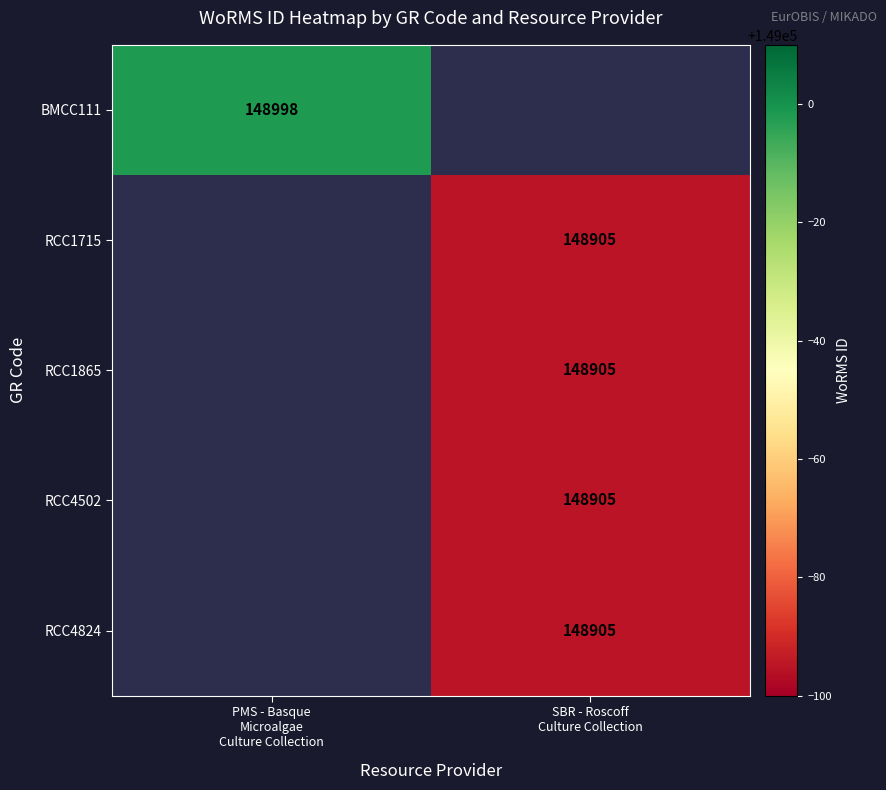

Rank the series at SBR - Roscoff Culture Collection from lowest to highest value.

BMCC111, RCC1715, RCC1865, RCC4502, RCC4824